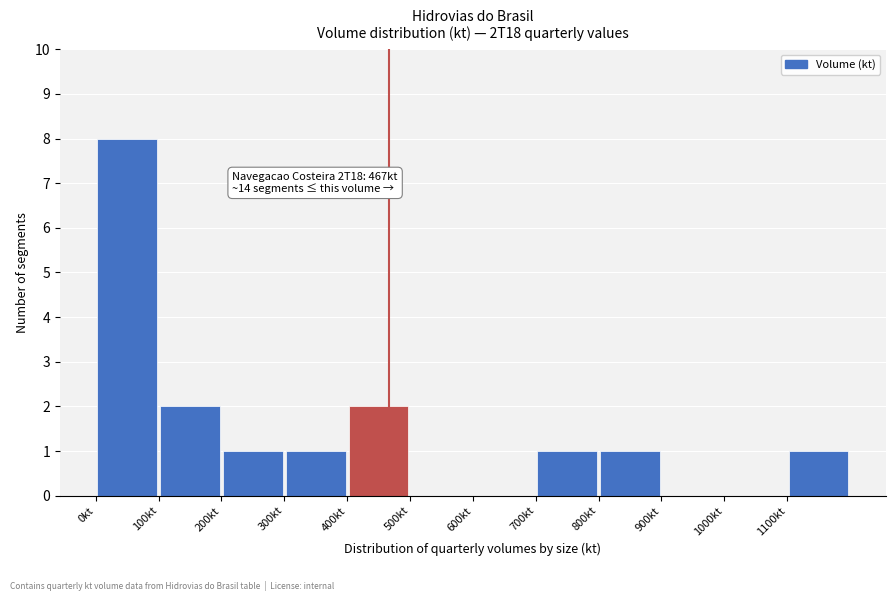

Over which range of the x-axis is the bar tallest?

0 to 100